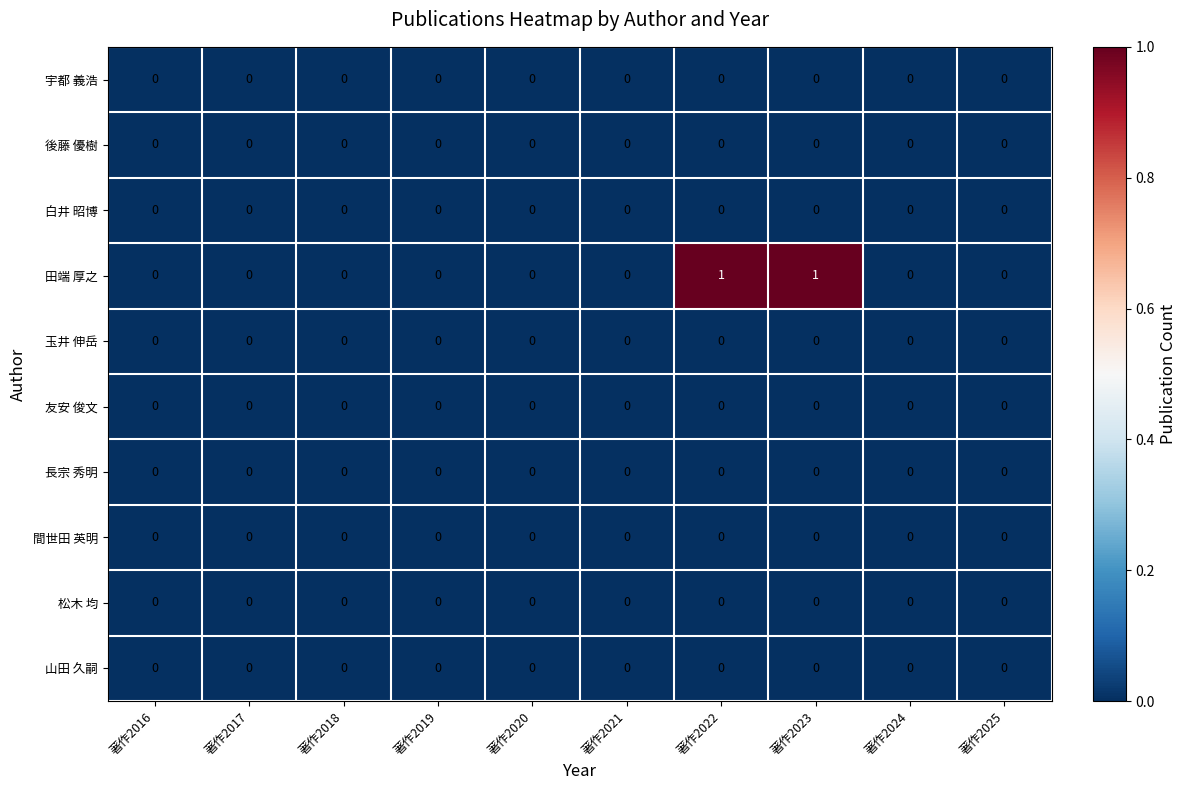

Which series has the largest range (max minus min)?

田端 厚之